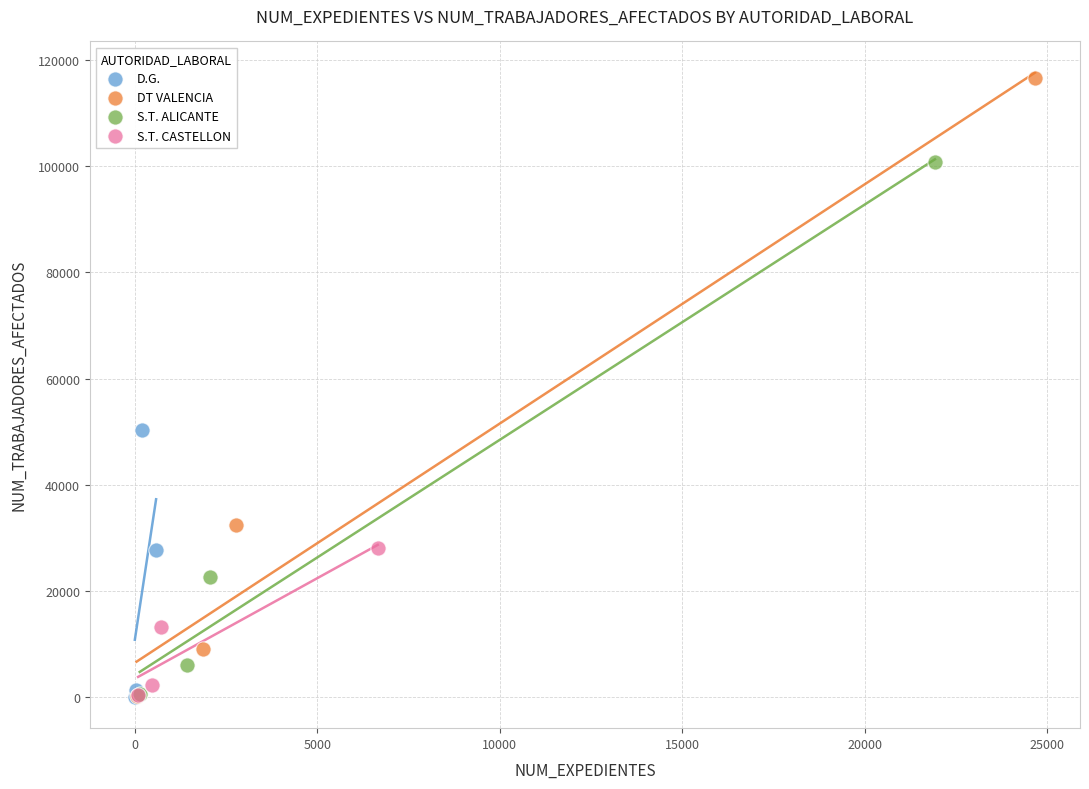

Which series has the largest Y range (max minus min)?

DT VALENCIA